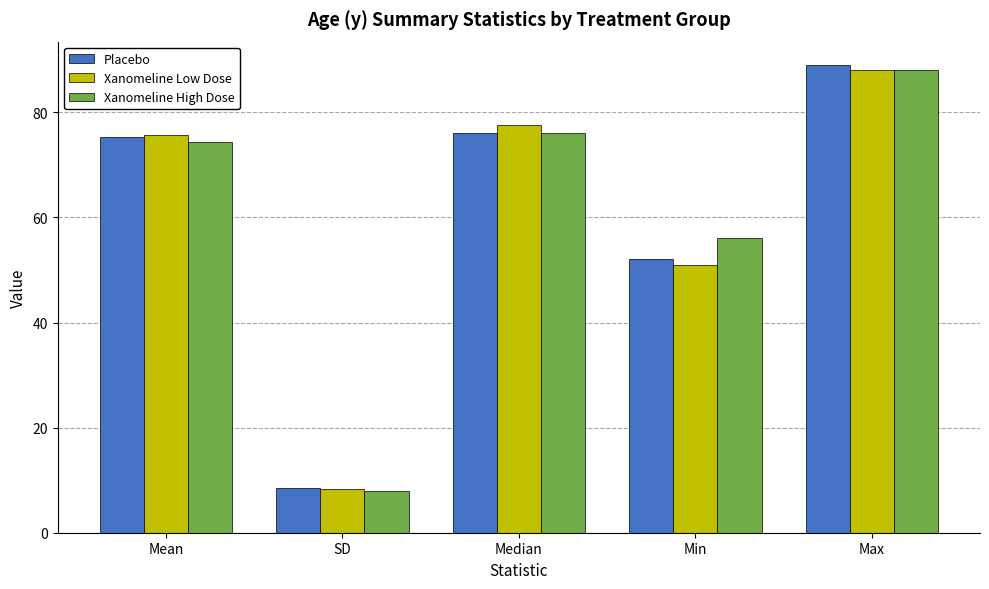

Reading left to right, transcribe all the data shown in this chart.

Placebo: 75.2	8.6	76.0	52.0	89.0
Xanomeline Low Dose: 75.7	8.3	77.5	51.0	88.0
Xanomeline High Dose: 74.4	7.9	76.0	56.0	88.0